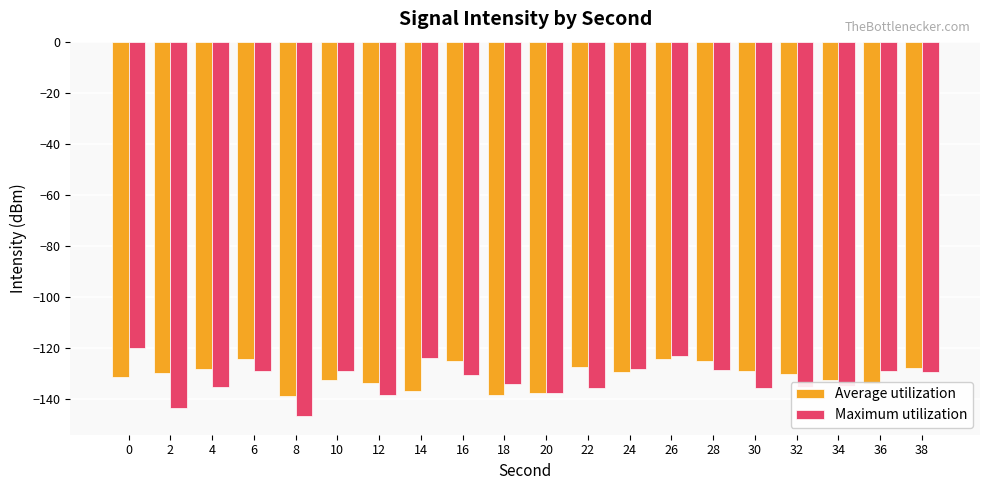

List the series in order of their peak value, lowest first.

Average utilization, Maximum utilization